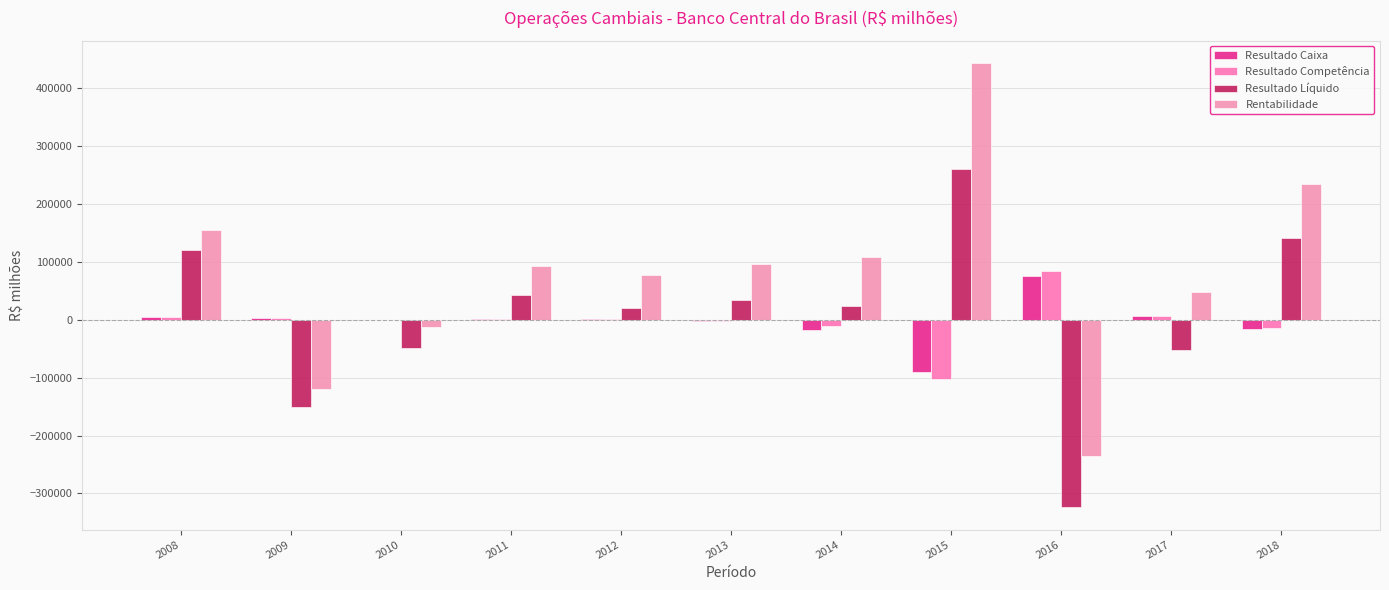

The Resultado Líquido series shows 259973.0 at 2015. True or false?

True